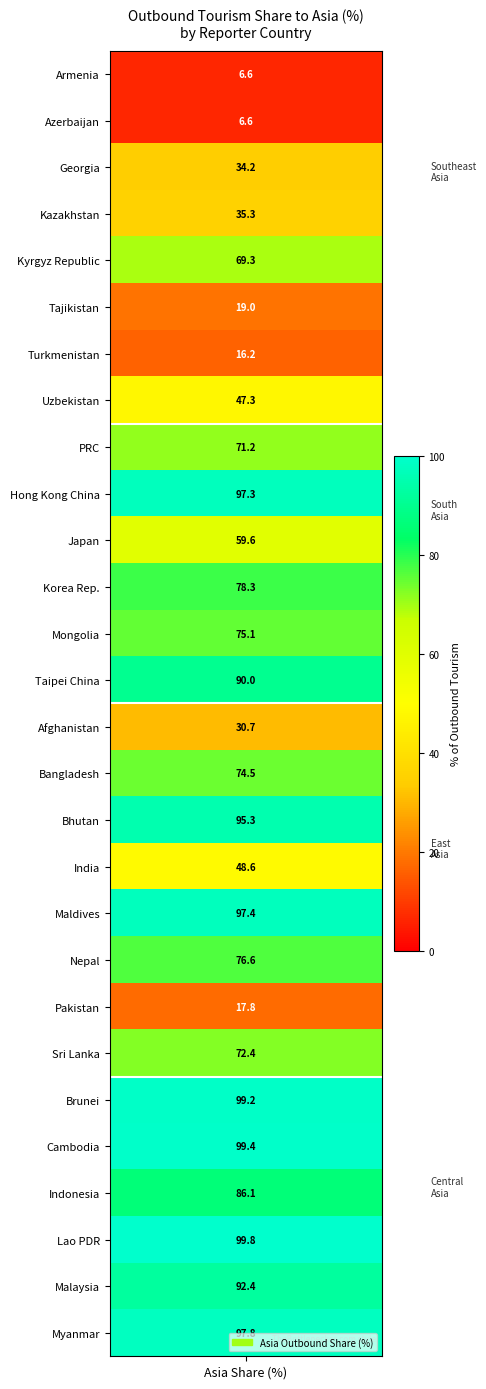

What is the difference between the Central Asia values at East Asia and Central Asia?

28.5